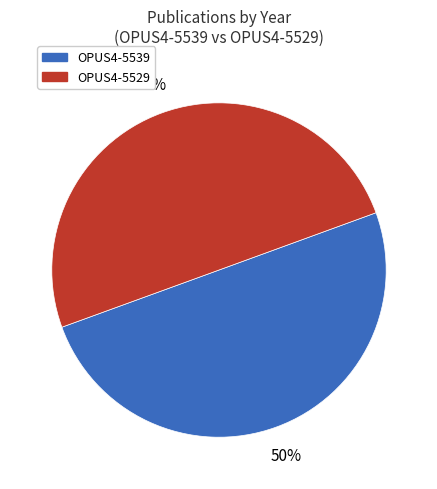

Is it true that OPUS4-5529 is 50% of the pie?

True